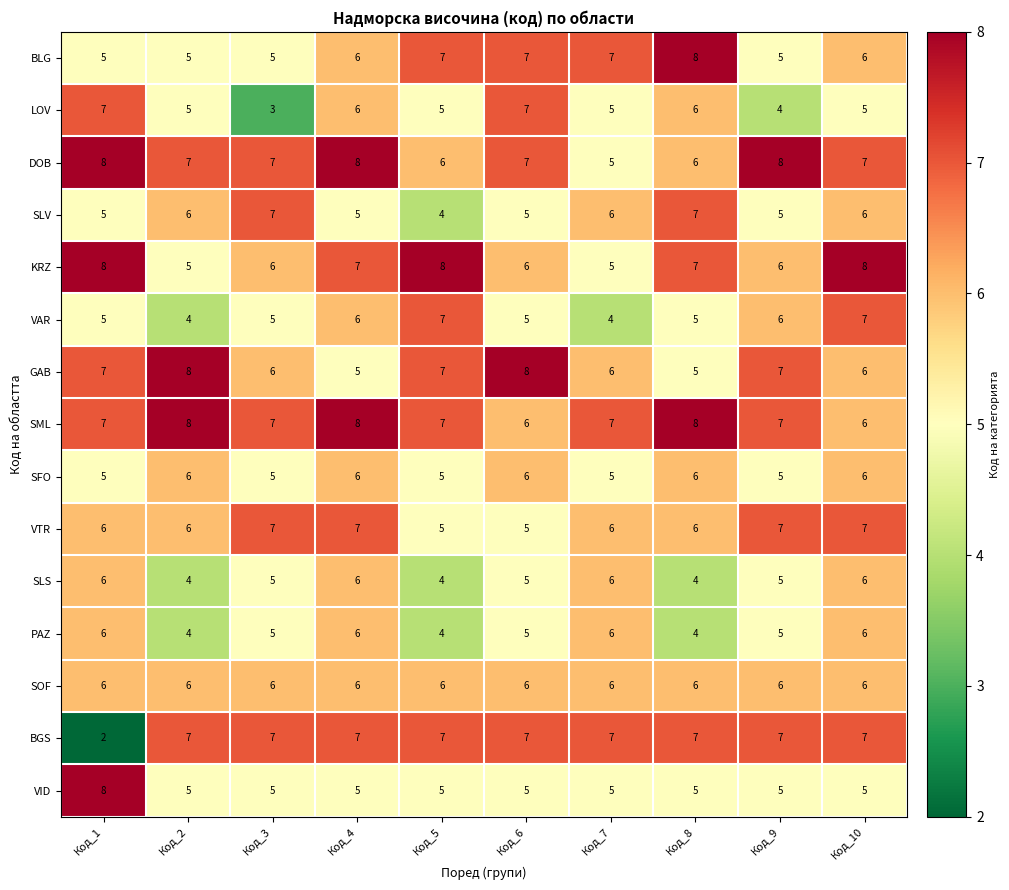

Which series has the largest total across all categories?

SML